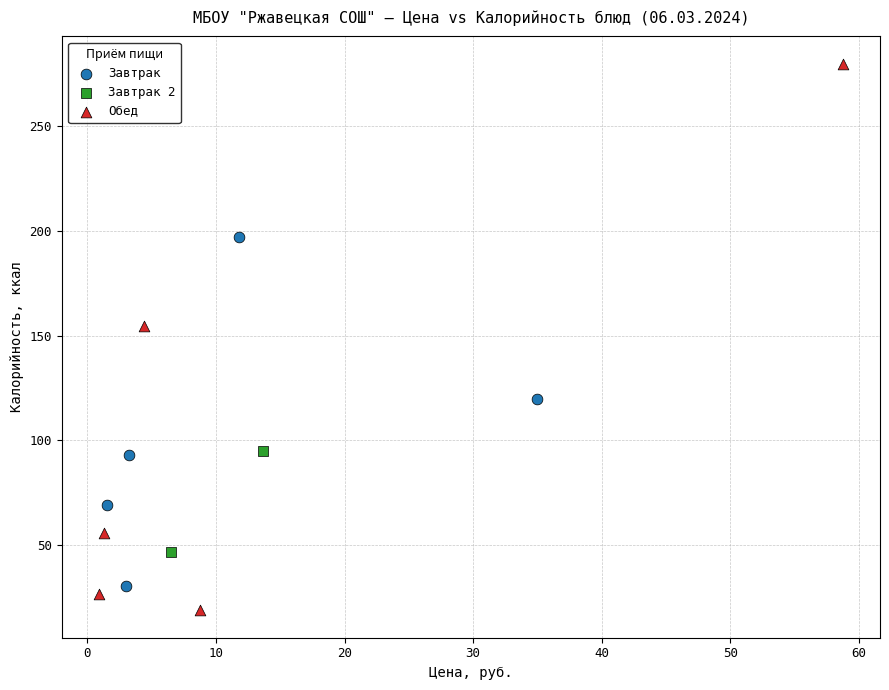

Which series has the widest spread of Y values?

Обед